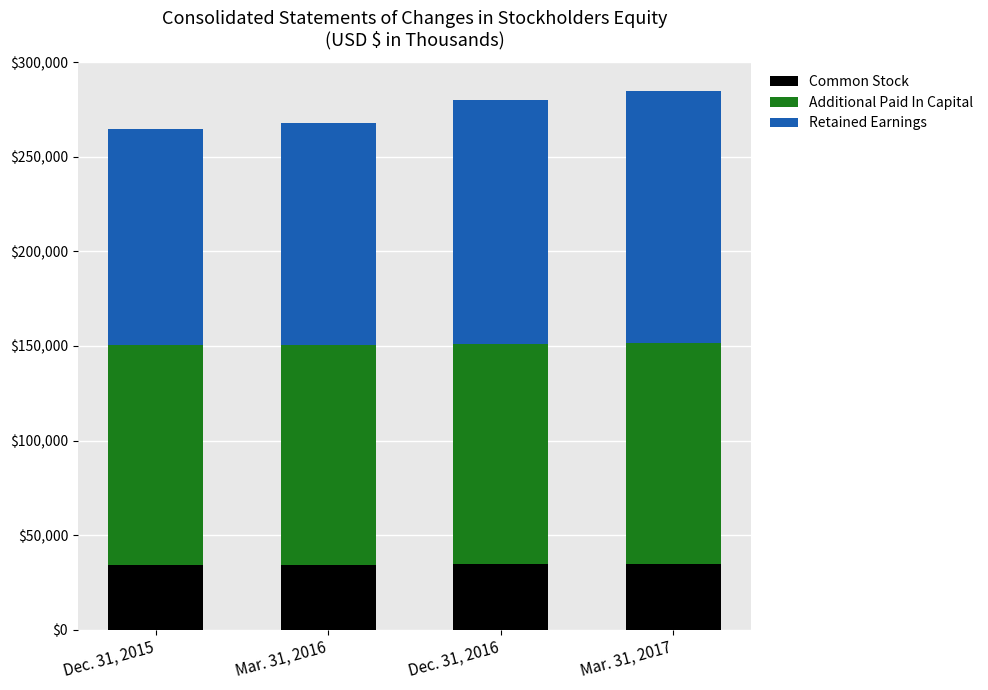

What is the highest value of the Common Stock series?

34570